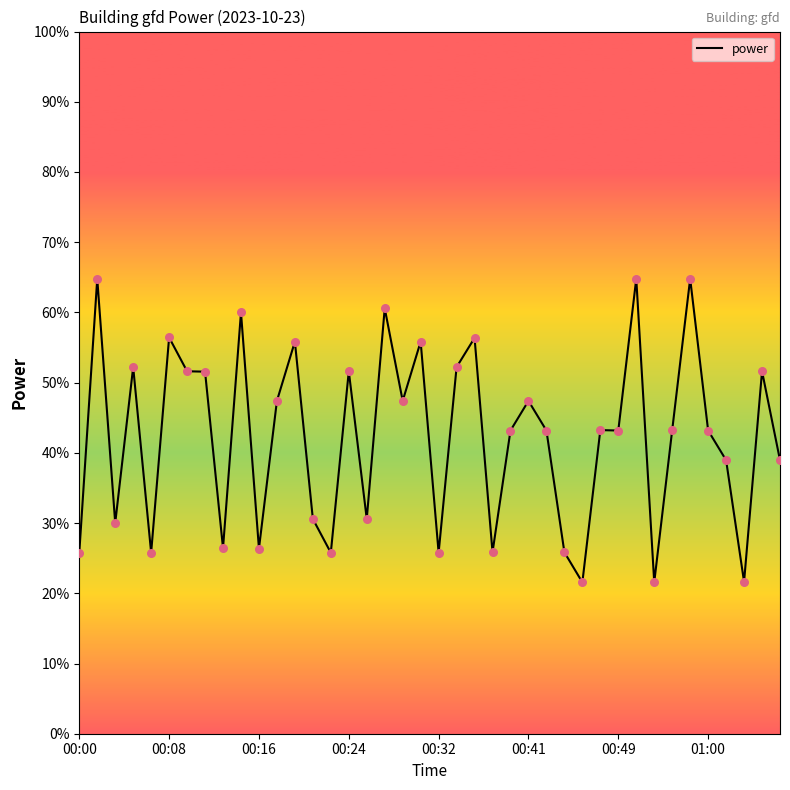

What is the maximum value shown in the chart?

64.8